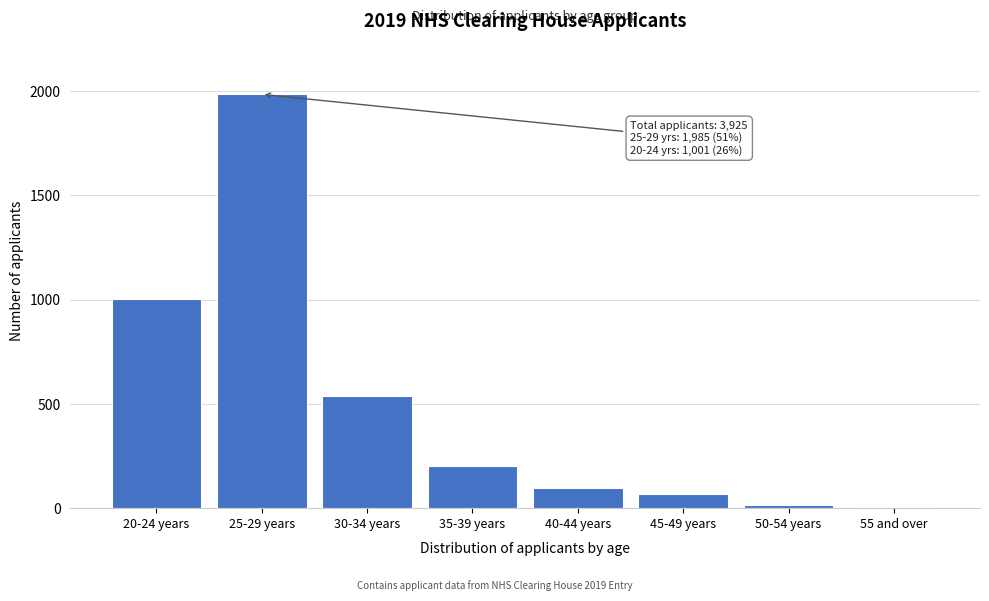

Reading left to right, transcribe all the data shown in this chart.

20-24 years=1001	25-29 years=1985	30-34 years=539	35-39 years=201	40-44 years=95	45-49 years=68	50-54 years=17	55 and over=6